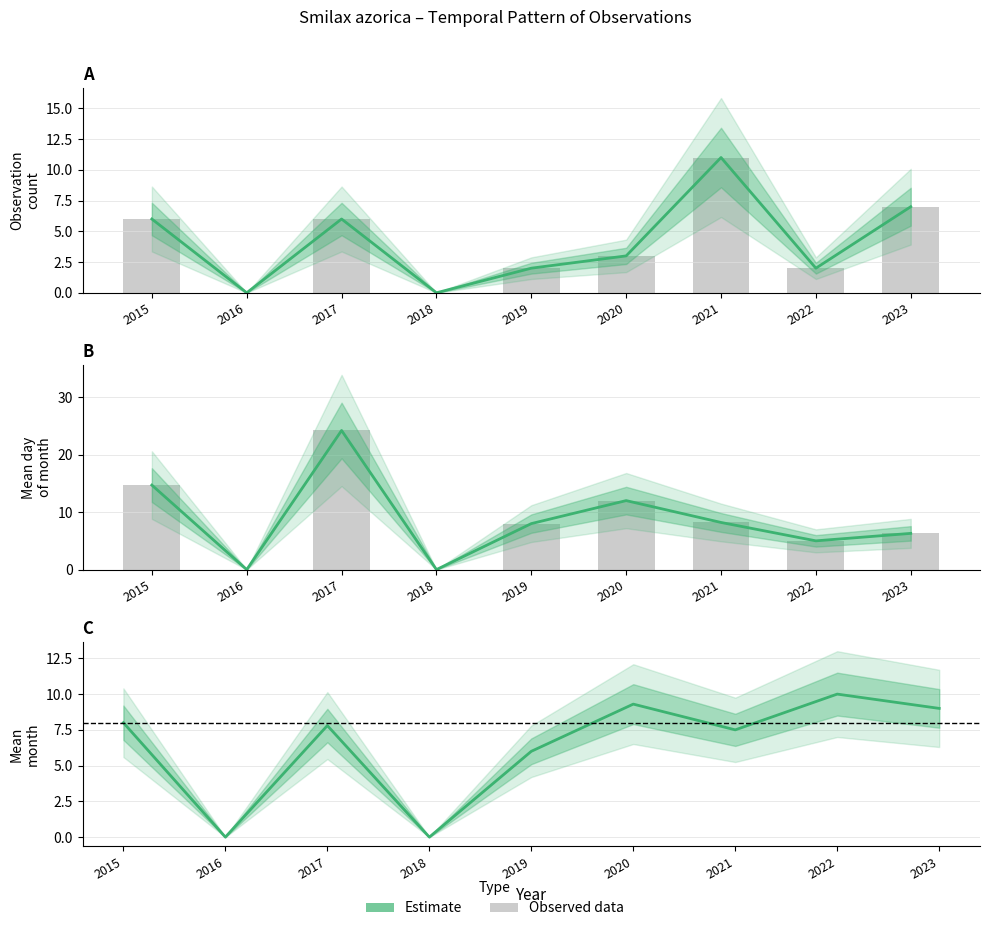

Which category has the highest value across all series?

2022